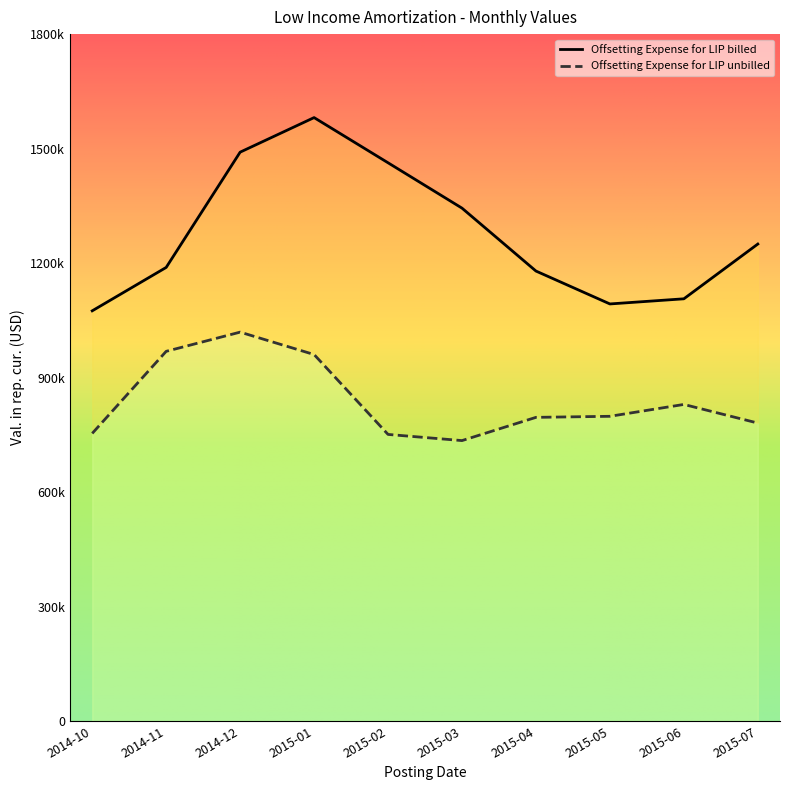

Which category has the lowest value in the Offsetting Expense for LIP billed series?

2014-10